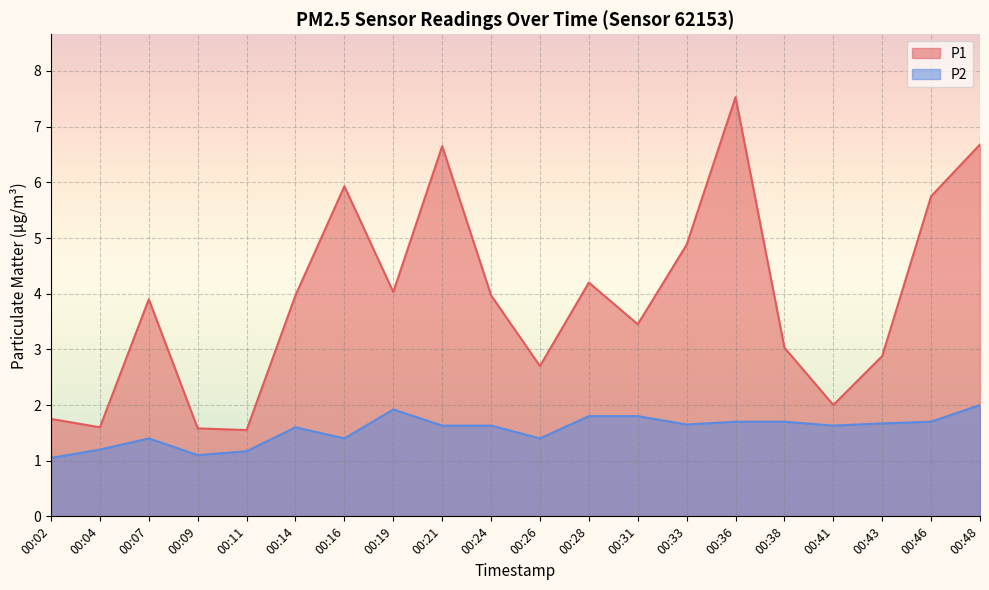

How many lines are shown in the chart?

2